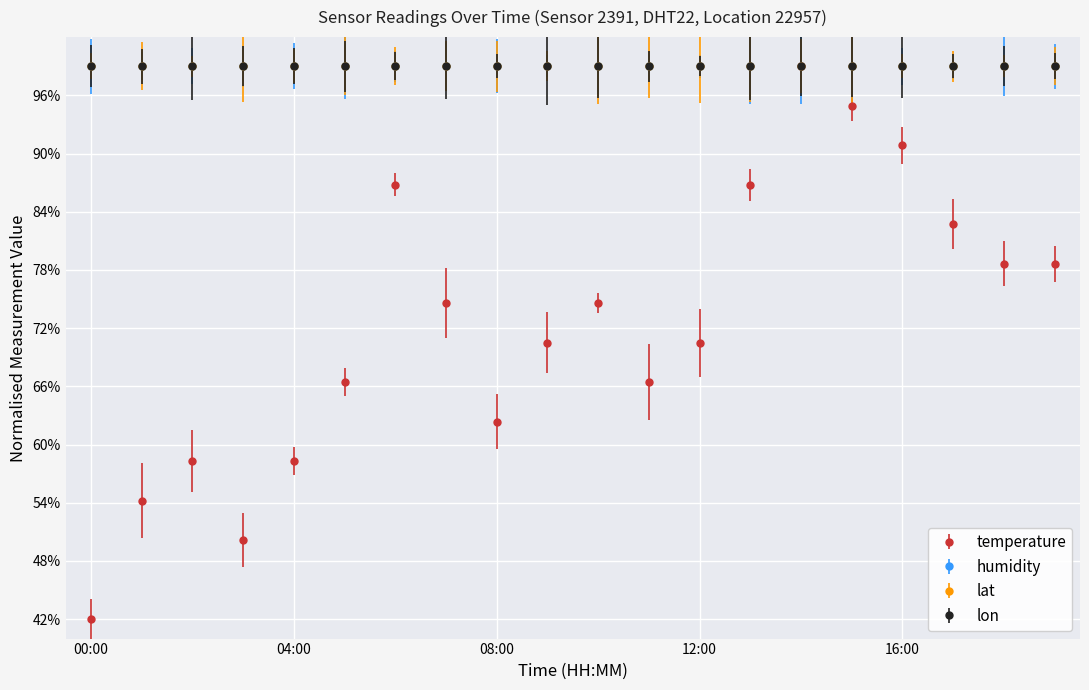

Which label corresponds to the smallest value in the chart?

00:00